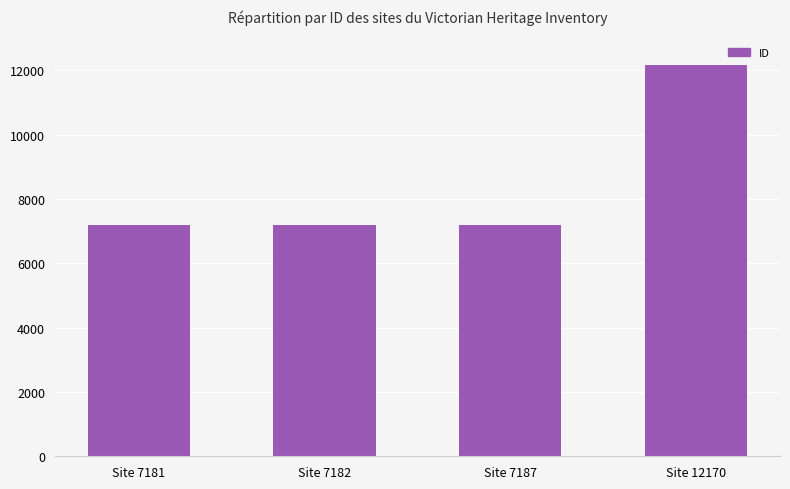

Which has a higher value, Site 12170 or Site 7181?

Site 12170